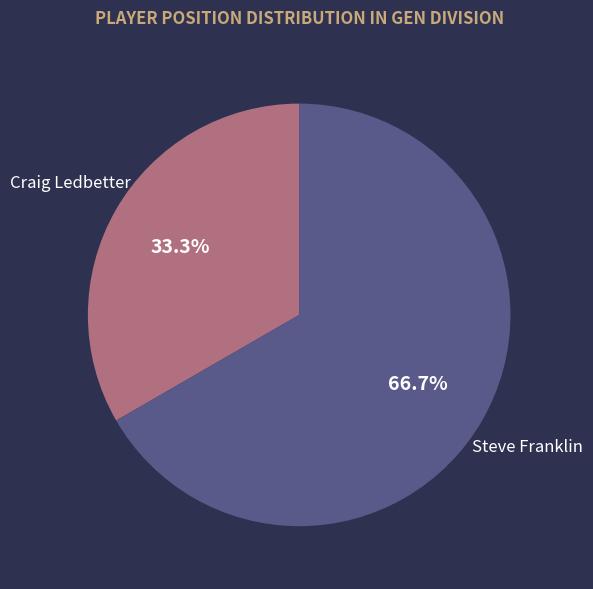

Is the sum of Steve Franklin and Craig Ledbetter greater than half?

Yes